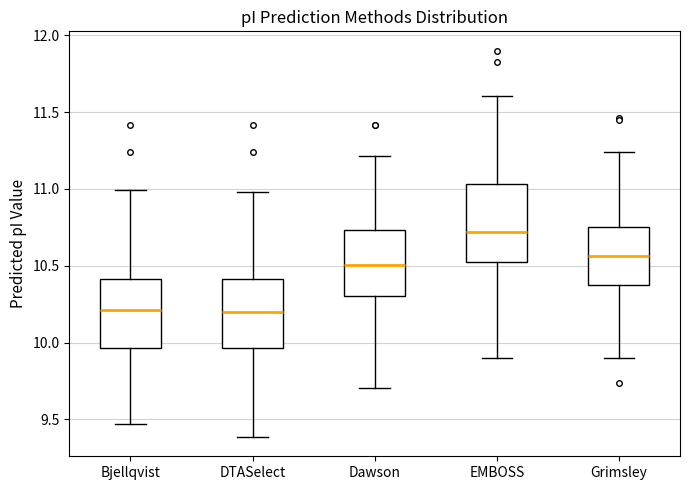

Which box's median line is the highest?

EMBOSS